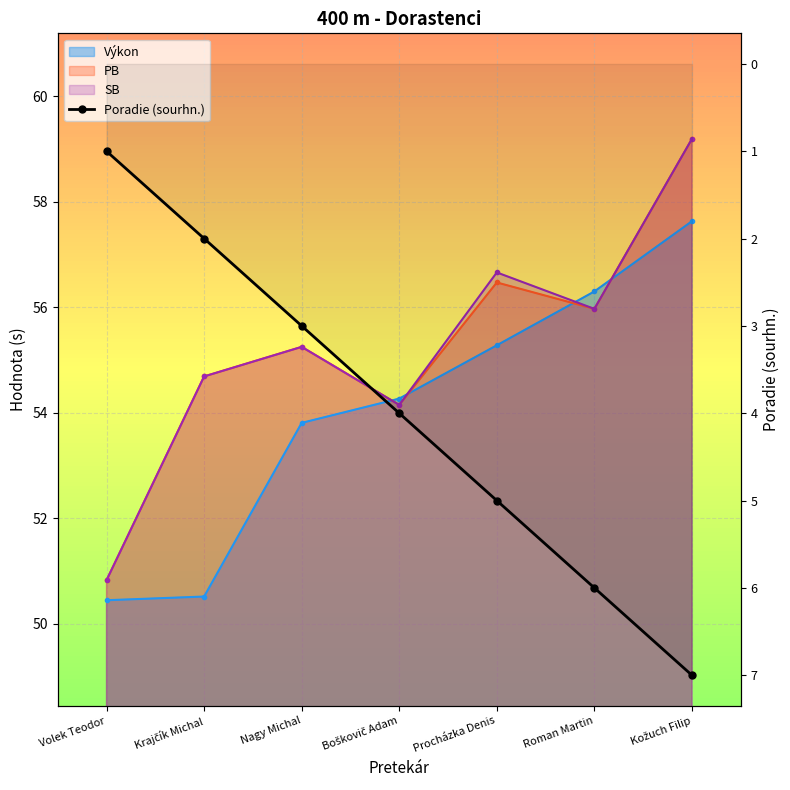

Is it true that the value at Boškovič Adam is 4?

True